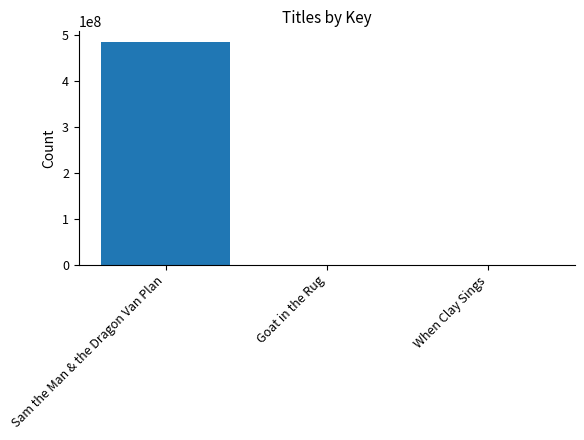

Where is the data nearest to the value 241584631?

When Clay Sings